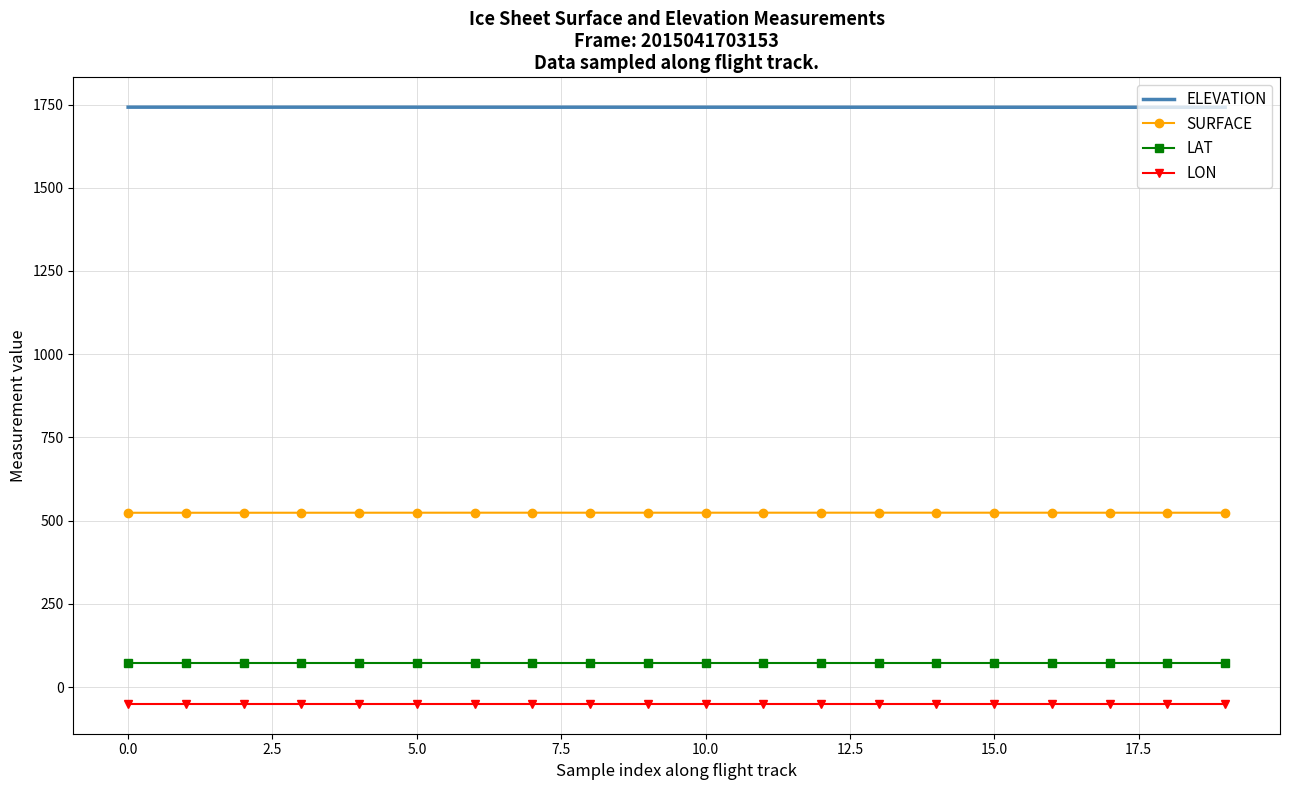

Which series has the largest total across all categories?

ELEVATION